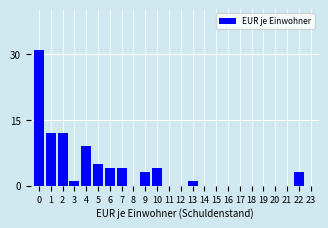

Reading right to left, what are all the values shown in this chart?

23=0	22=3	21=0	20=0	19=0	18=0	17=0	16=0	15=0	14=0	13=1	12=0	11=0	10=4	9=3	8=0	7=4	6=4	5=5	4=9	3=1	2=12	1=12	0=31